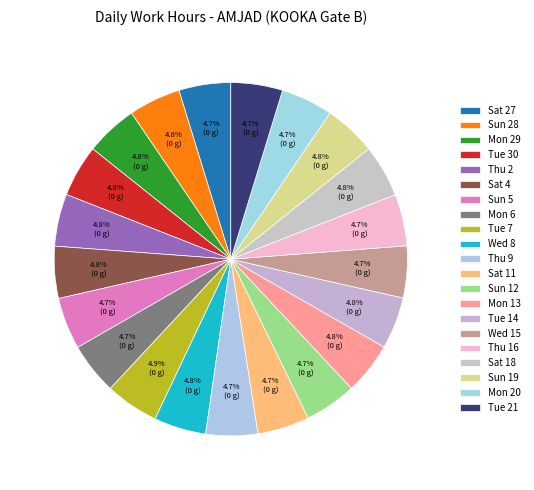

What portion of the pie excludes Tue 14?

95.2%